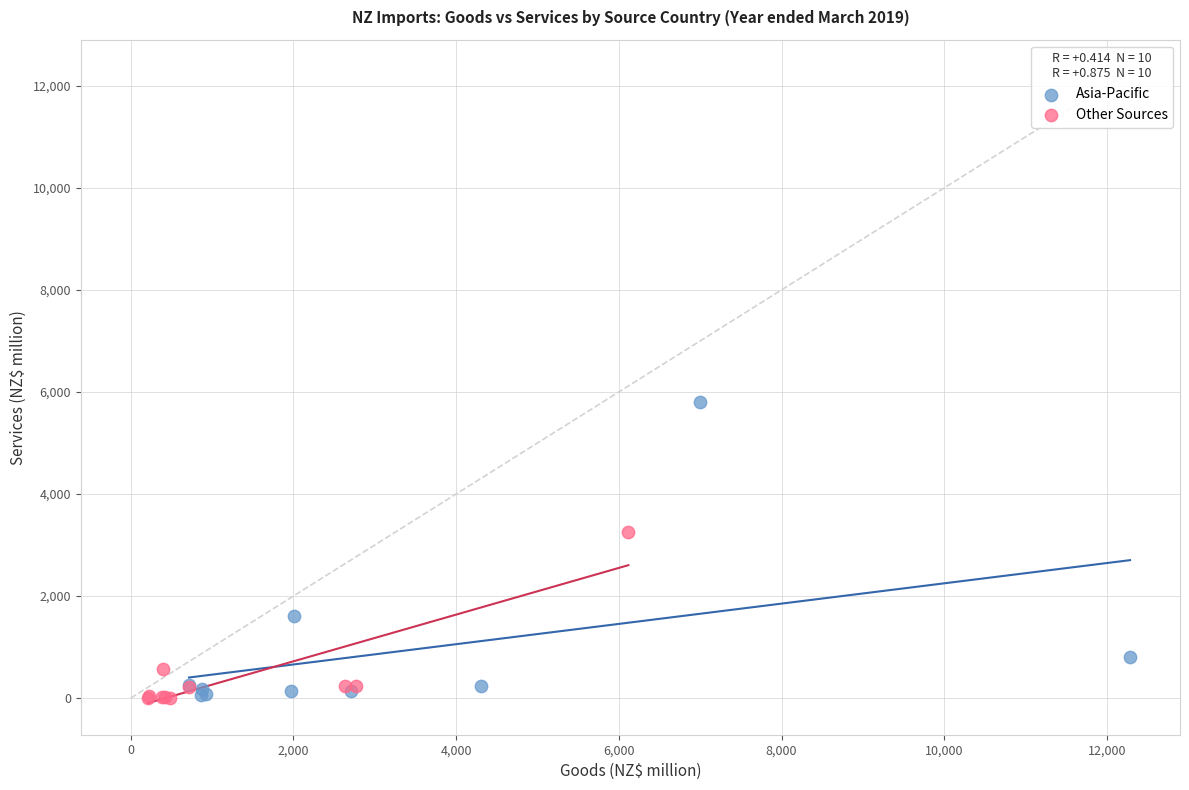

Which series reaches the maximum Y coordinate?

Asia-Pacific